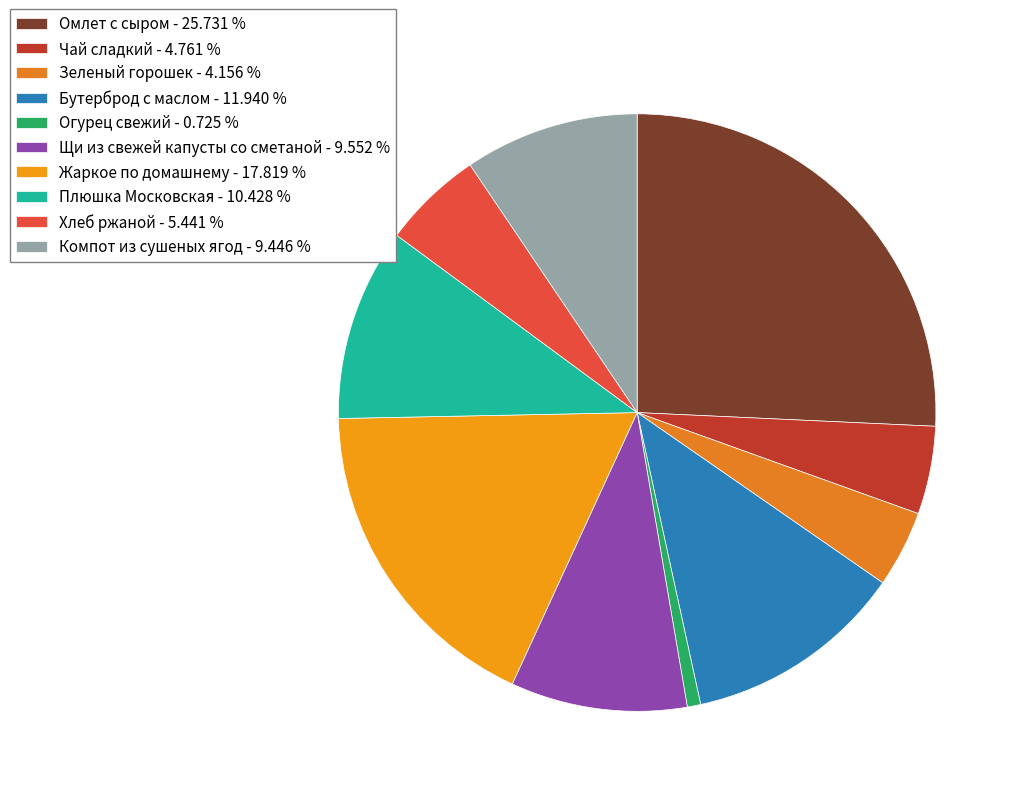

What is the largest slice in the pie chart?

Омлет с сыром